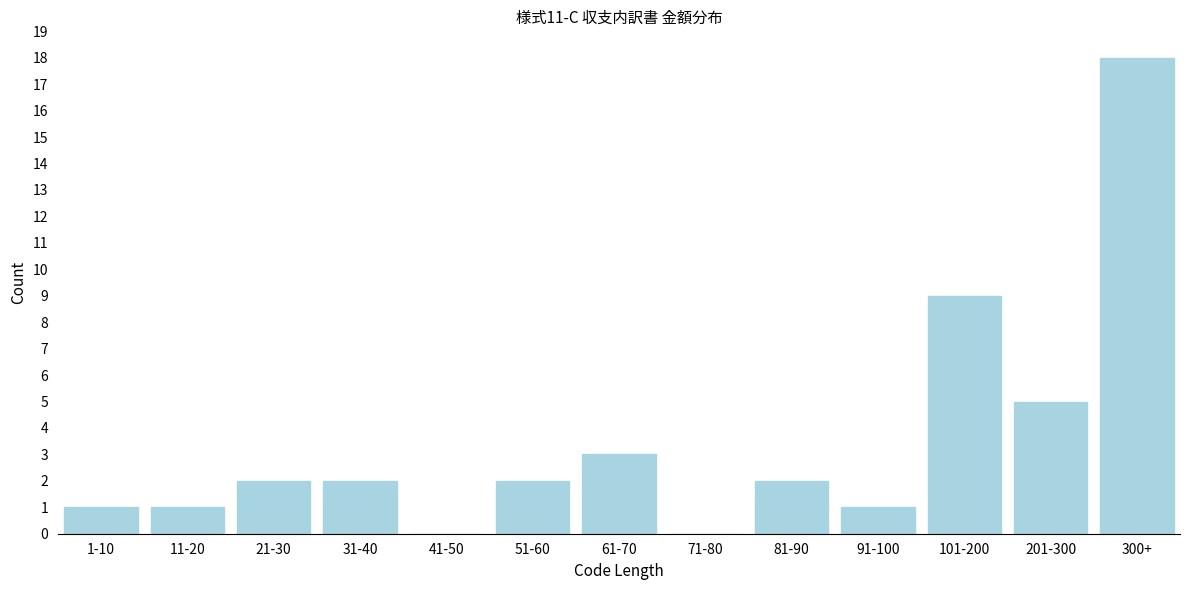

Reading left to right, what are all the values shown in this chart?

1-10=1	11-20=1	21-30=2	31-40=2	41-50=0	51-60=2	61-70=3	71-80=0	81-90=2	91-100=1	101-200=9	201-300=5	300+=18